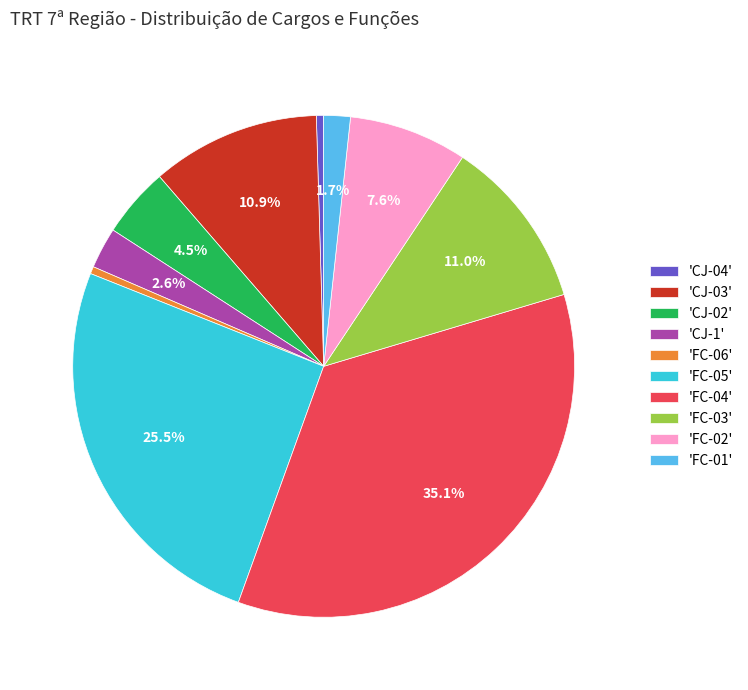

What is the largest slice in the pie chart?

'FC-04'